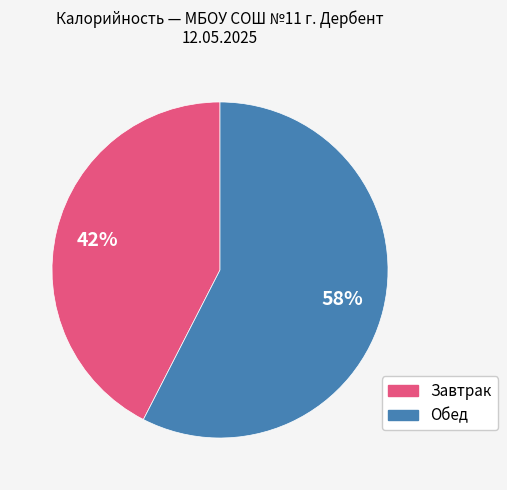

To the nearest percent, what is the average slice percentage?

50%